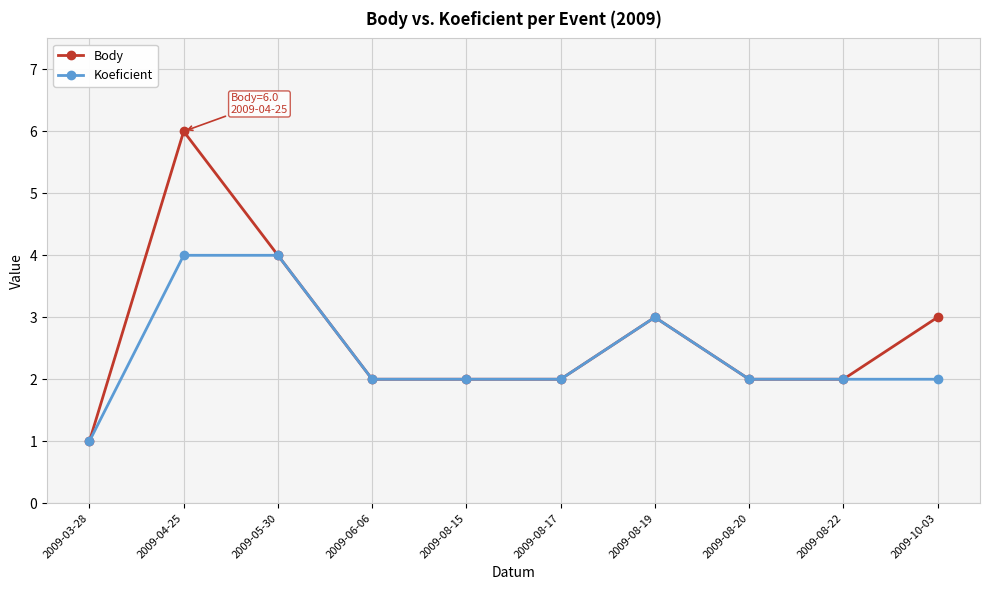

Which series has the largest range (max minus min)?

Body